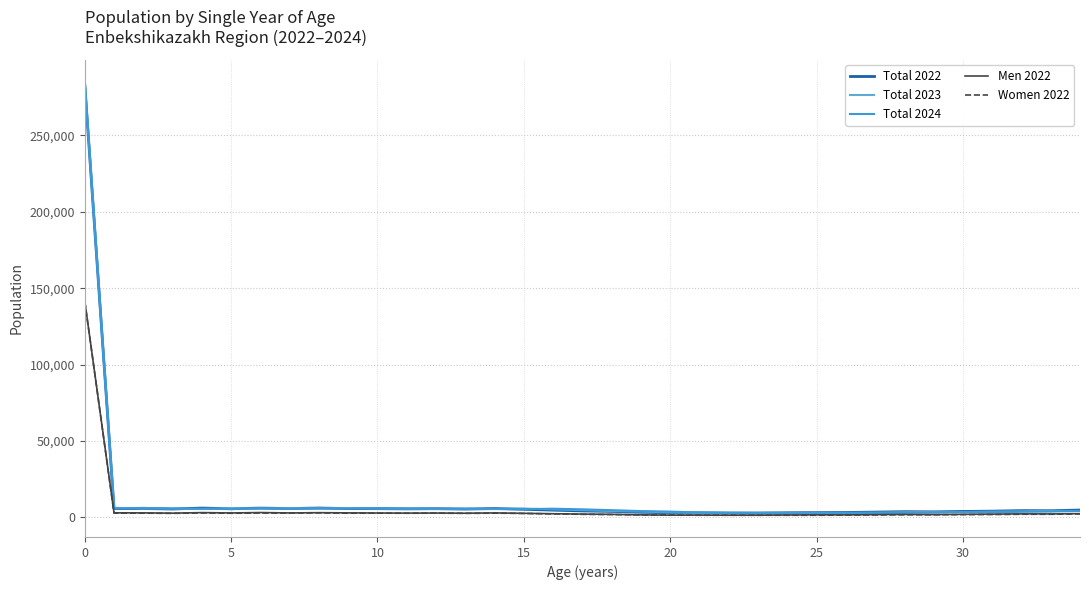

Reading left to right, transcribe all the data shown in this chart.

Total 2022: 282910	5877	5857	5555	6152	5748	6135	5873	6172	5842	5774	5645	5758	5515	5841	5379	4820	4303	3986	3413	3118	3058	2965	2962	3094	3181	3272	3527	3799	3688	3962	4151	4482	4432	4866
Total 2023: 284239	6328	5861	5849	5542	6145	5742	6126	5867	6162	5836	5766	5635	5737	5500	5817	5336	4822	4244	3914	3312	3038	2957	2879	2871	2990	3058	3180	3422	3694	3596	3841	4023	4347	4299
Total 2024: 285332	5901	6281	5779	5779	5464	6101	5654	6059	5826	6100	5773	5704	5611	5692	5444	5753	5324	4791	4205	3864	3239	2953	2905	2812	2823	2922	2991	3114	3356	3594	3506	3753	3921	4256
Men 2022: 141524	3041	3029	2831	3189	2975	3230	2974	3151	3027	2934	2864	2925	2804	2998	2732	2469	2227	2059	1716	1532	1578	1496	1497	1623	1723	1691	1875	2038	1905	2079	2213	2359	2320	2517
Women 2022: 141386	2836	2828	2724	2963	2773	2905	2899	3021	2815	2840	2781	2833	2711	2843	2647	2351	2076	1927	1697	1586	1480	1469	1465	1471	1458	1581	1652	1761	1783	1883	1938	2123	2112	2349